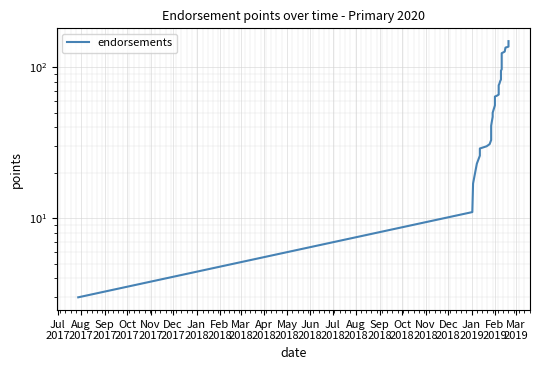

True or false: the data shows 108 at Dec
2018.

False